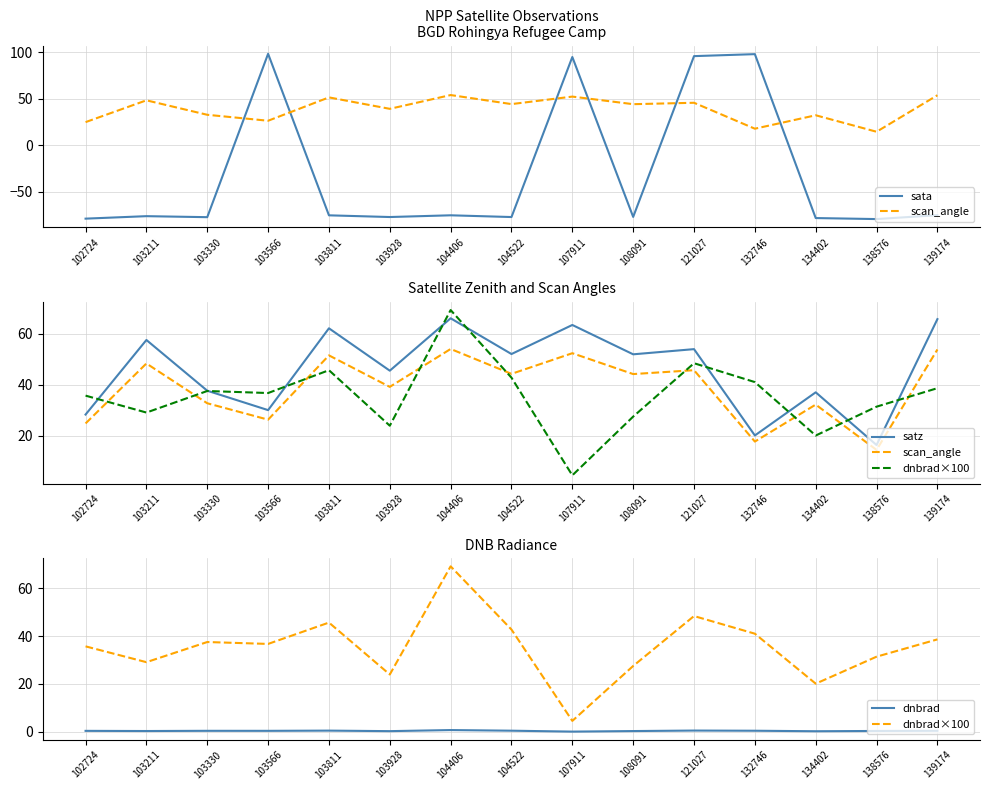

Where is the first local minimum for dnbrad?

103211